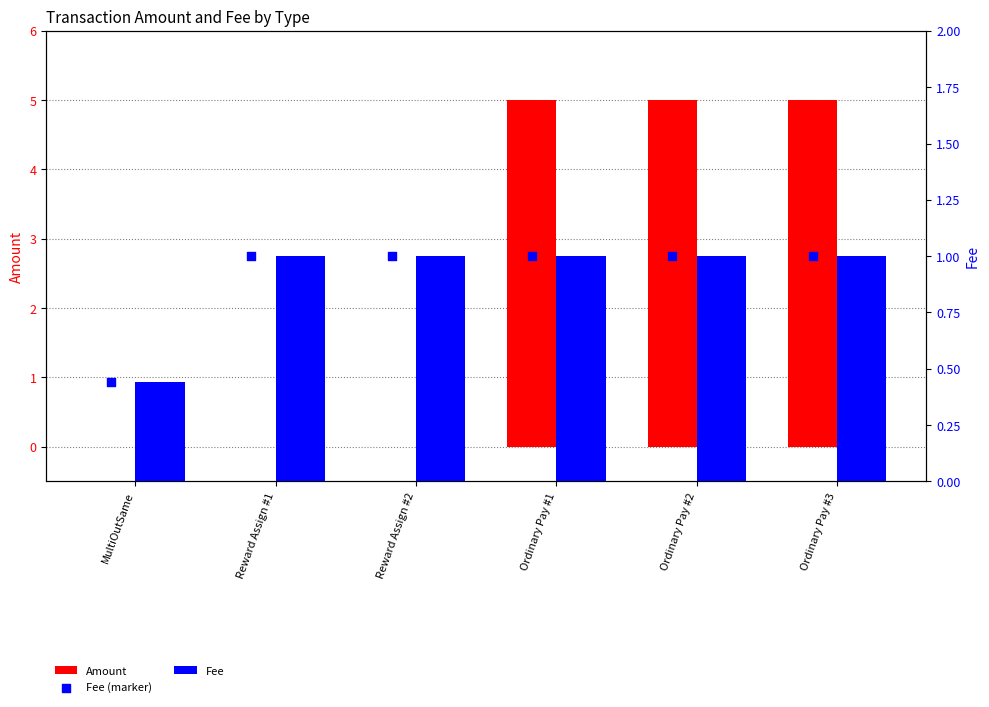

At how many categories does at least one series exceed 1?

3